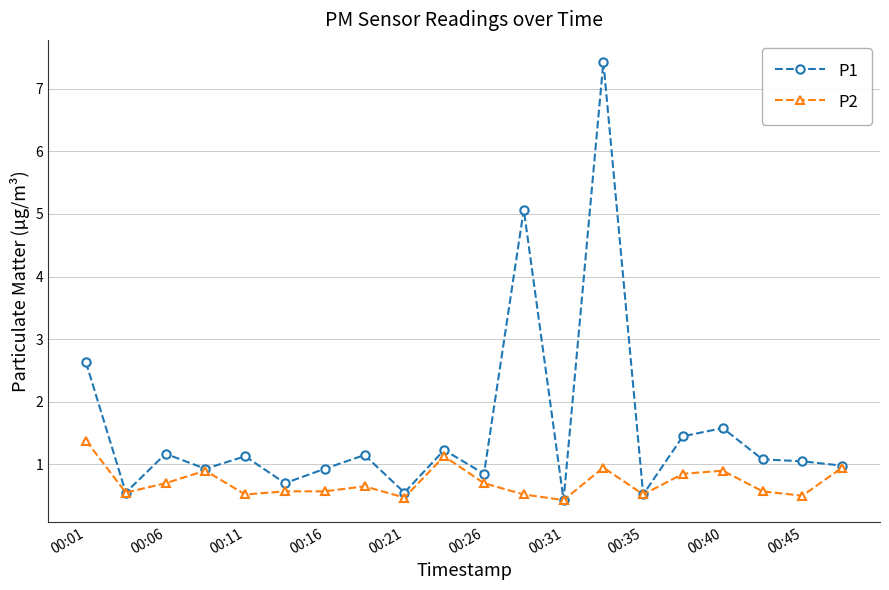

List the series in order of their overall mean, lowest first.

P2, P1